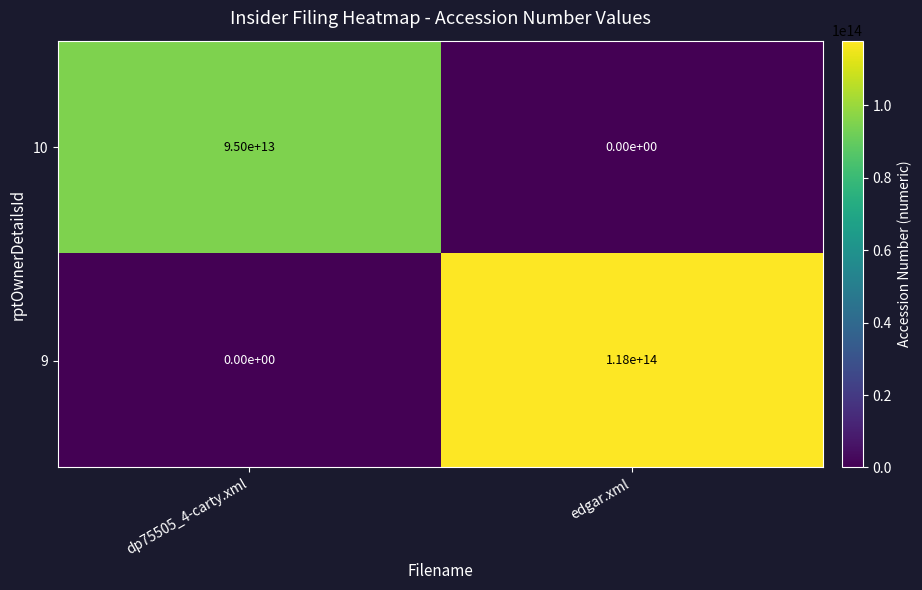

The 10 series shows 0 at edgar.xml. True or false?

True